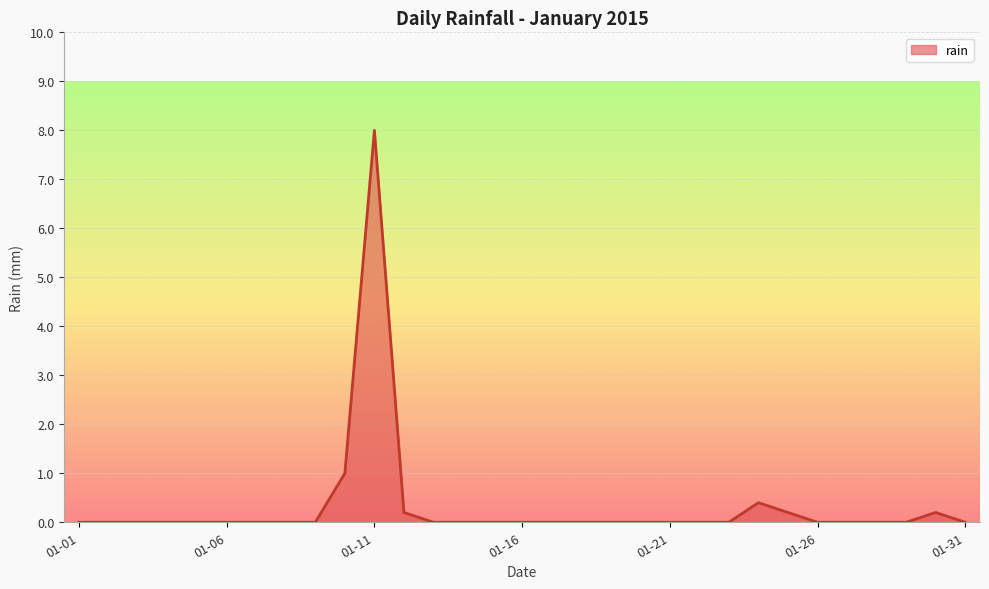

What is the difference between the maximum and minimum values?

8.0